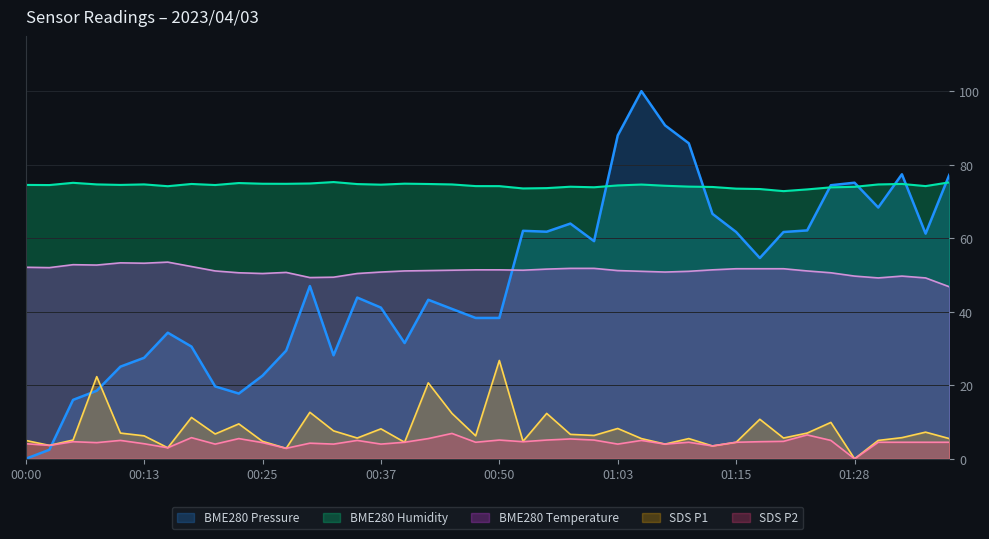

How many values in SDS_P2 are above zero?

39